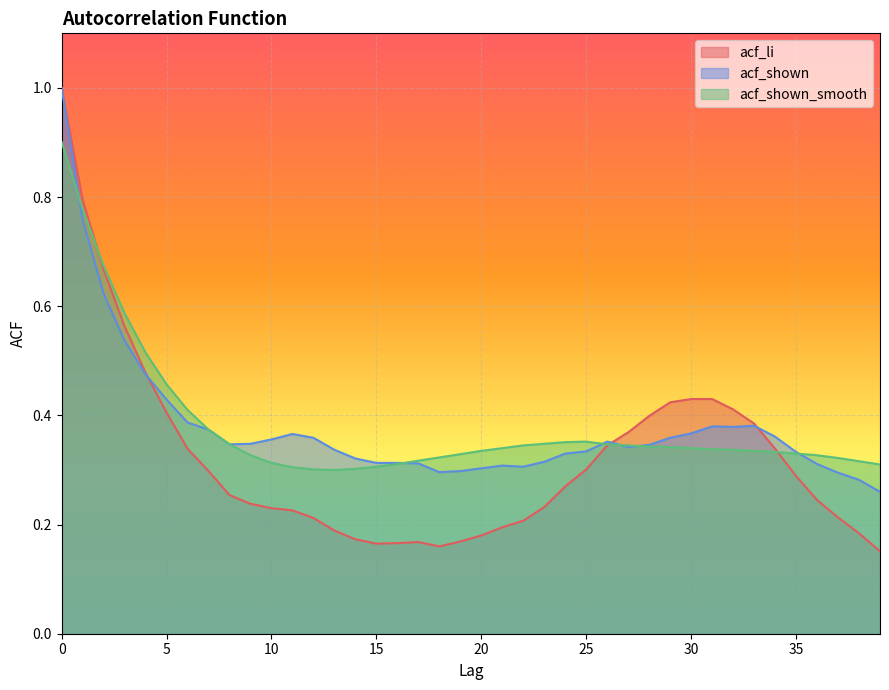

What is the average value of the acf_shown_smooth series?

0.4